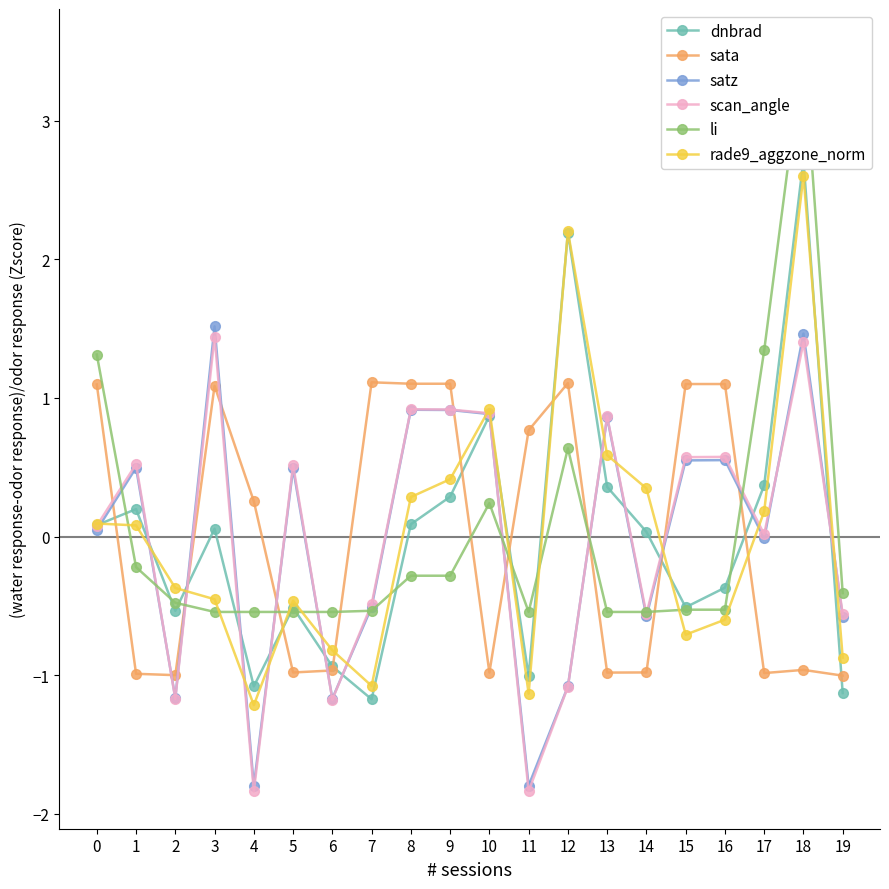

True or false: rade9_aggzone_norm and li cross at least once.

True